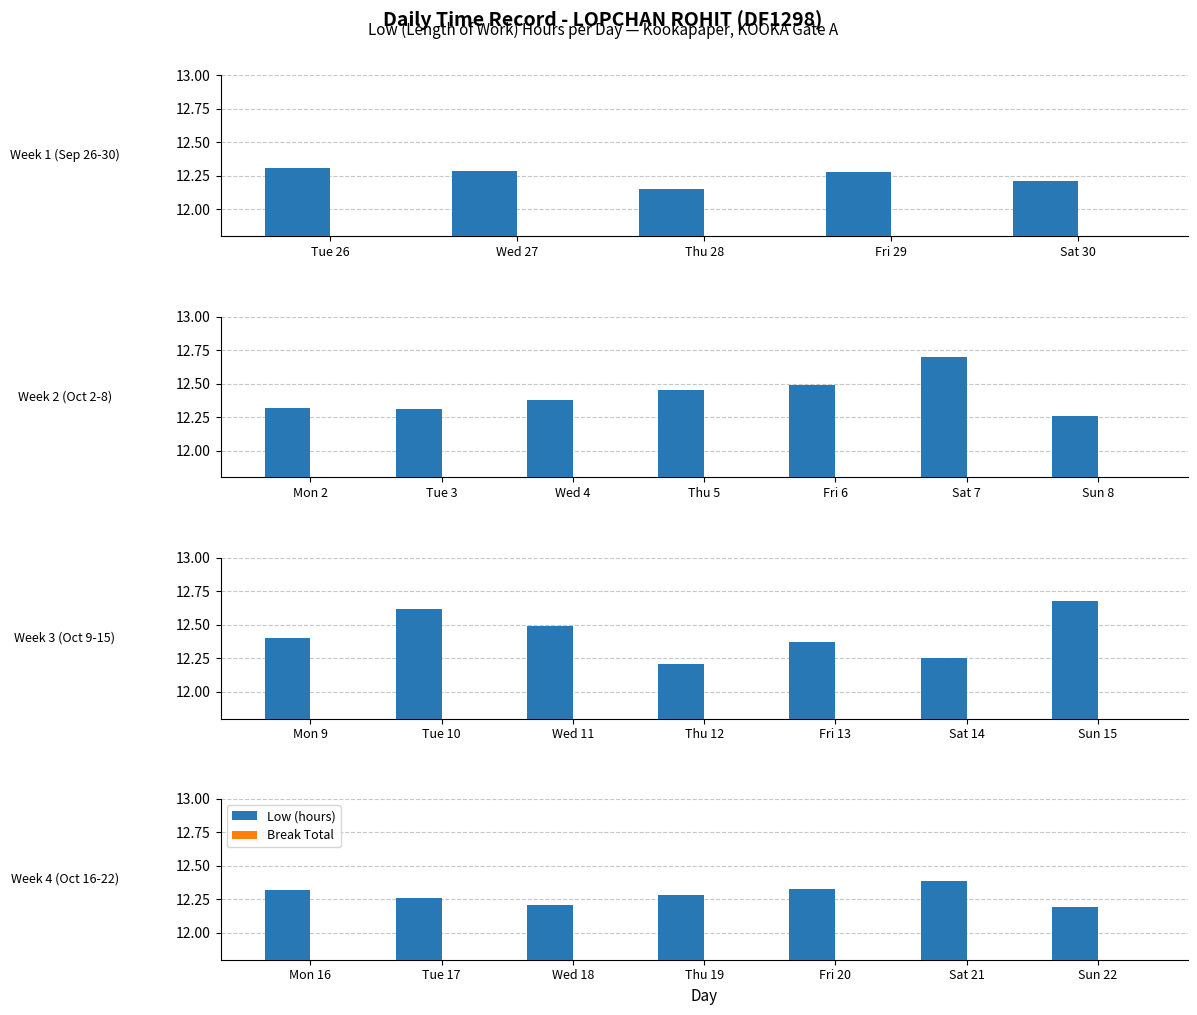

What position from the left is Sat 21?

6